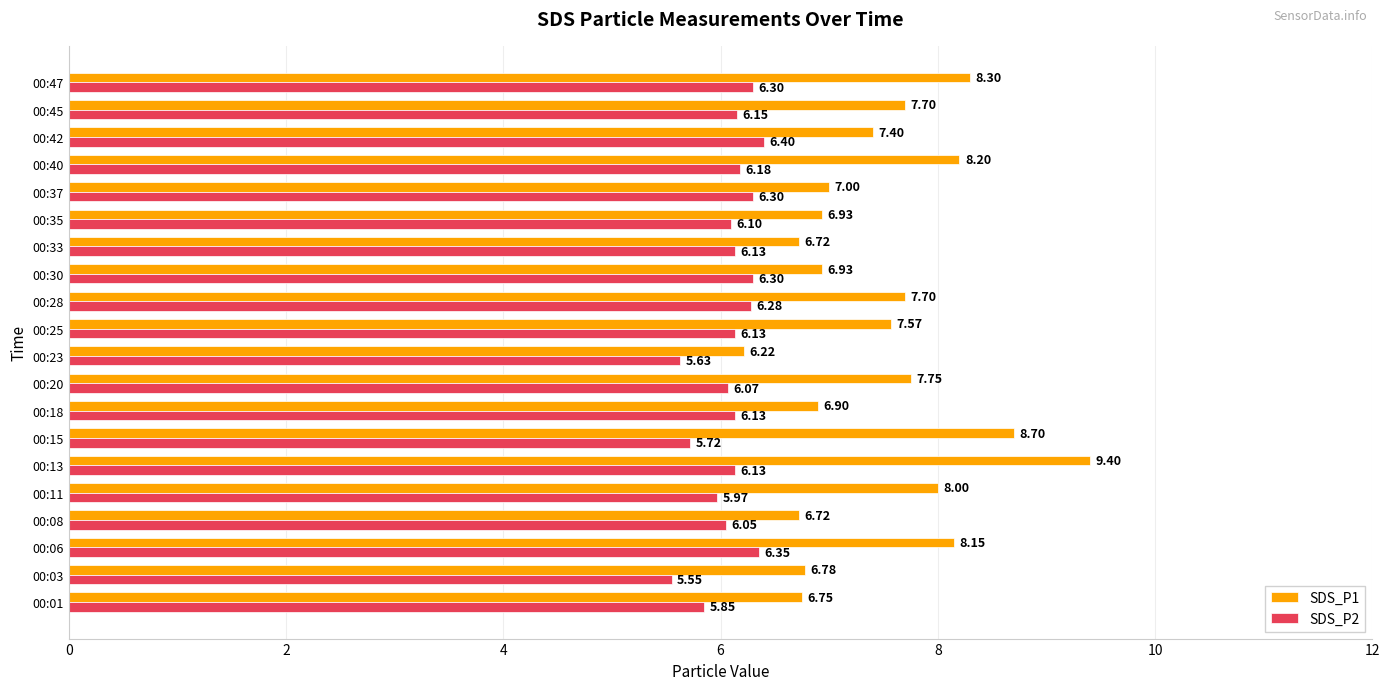

List the series in order of their overall mean, lowest first.

SDS_P2, SDS_P1